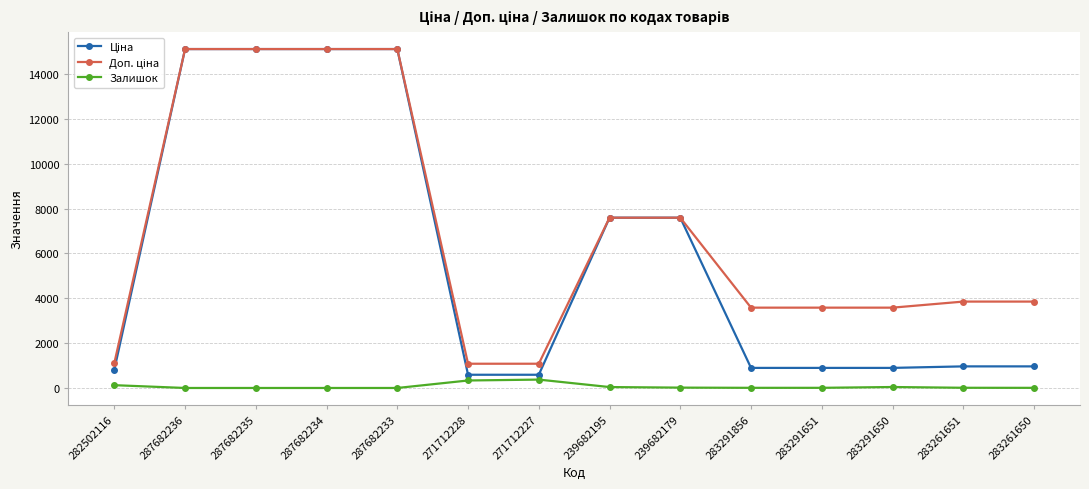

What is the spread (max minus min) of values at 271712227?

707.7